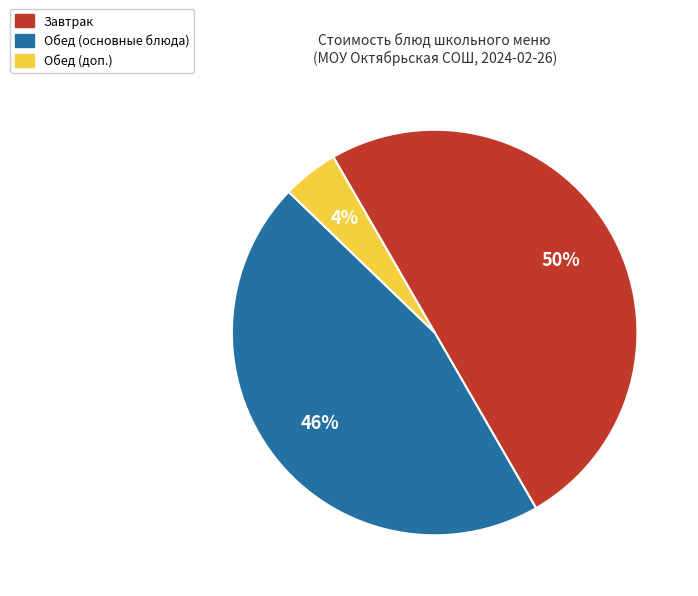

How many segments does this pie chart have?

3